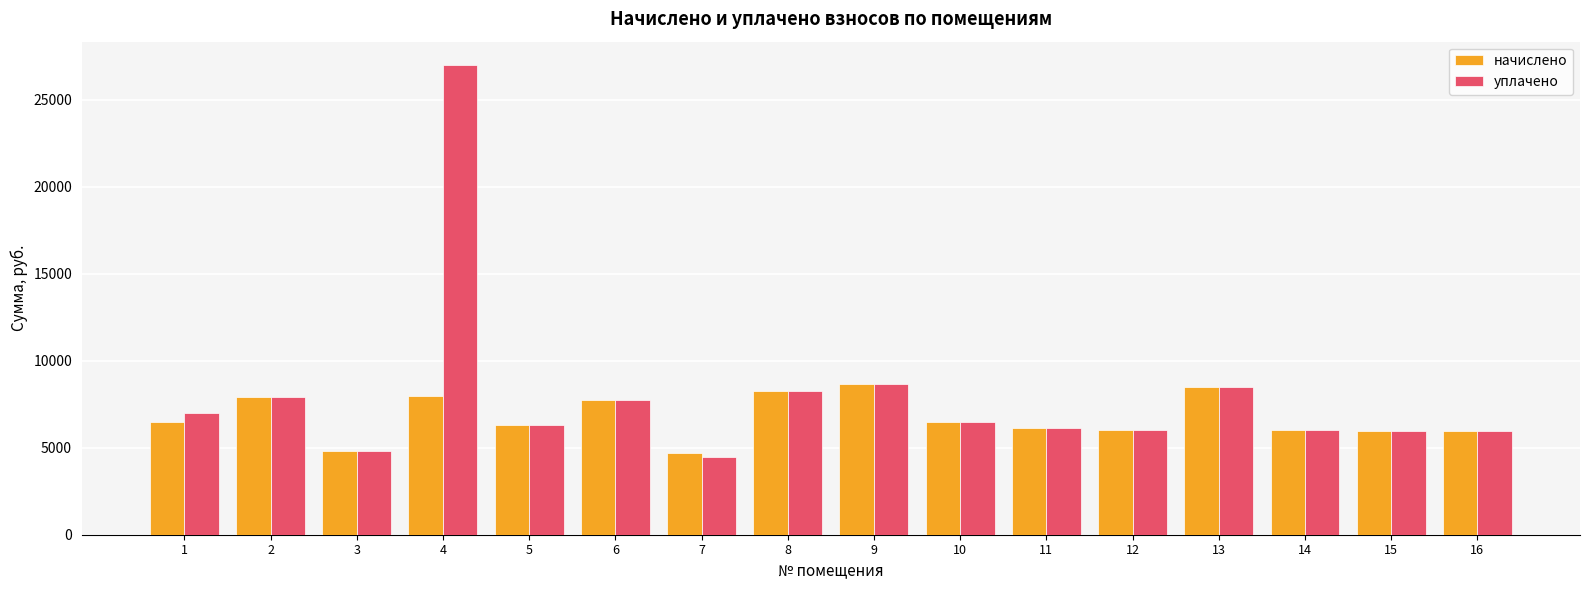

How many bars are there in total?

32